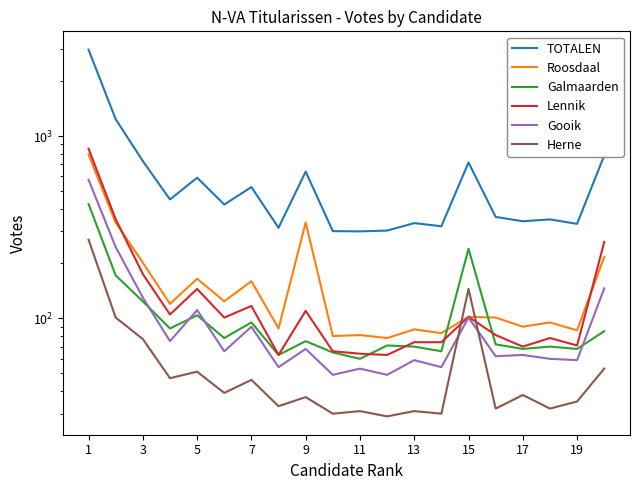

What are all the series names shown in the legend?

TOTALEN, Roosdaal, Galmaarden, Lennik, Gooik, Herne